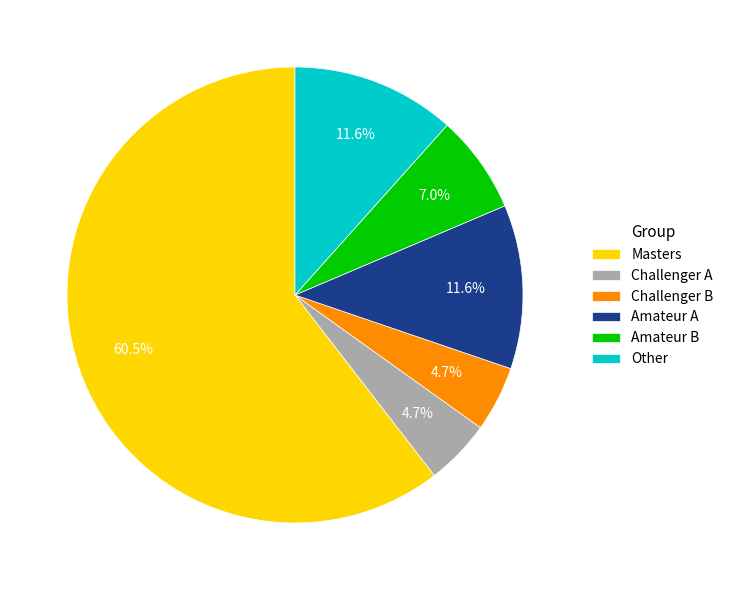

How many slices are in this pie chart?

6